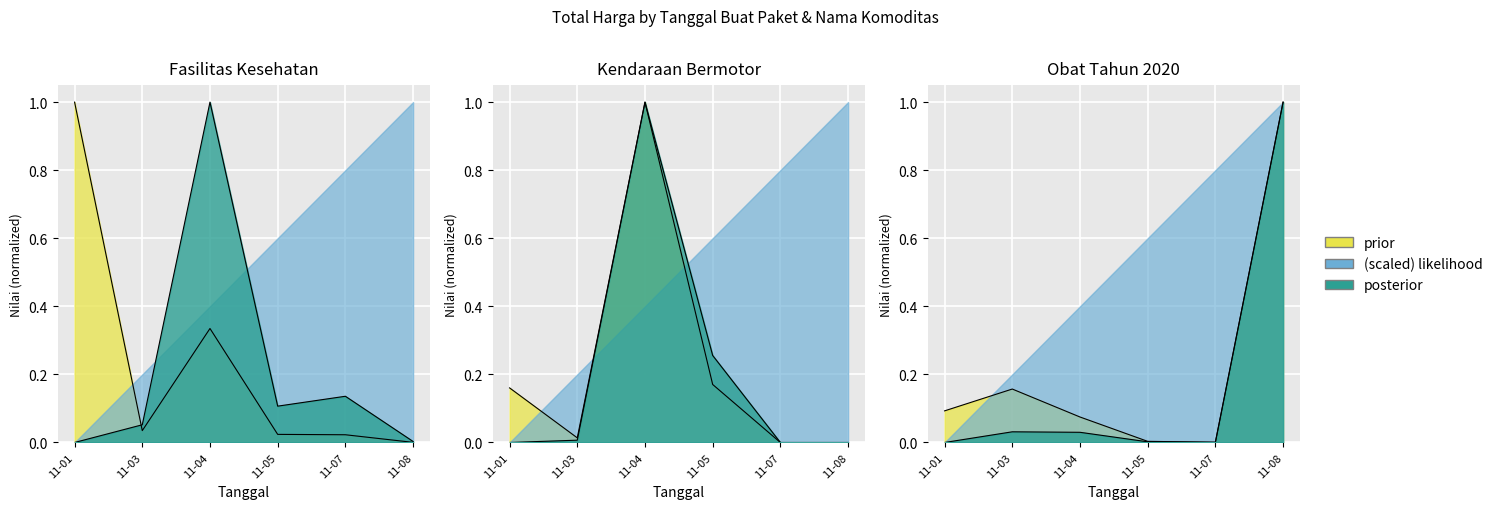

How many intersections are there between Obat Tahun 2020 and Kendaraan Bermotor?

3